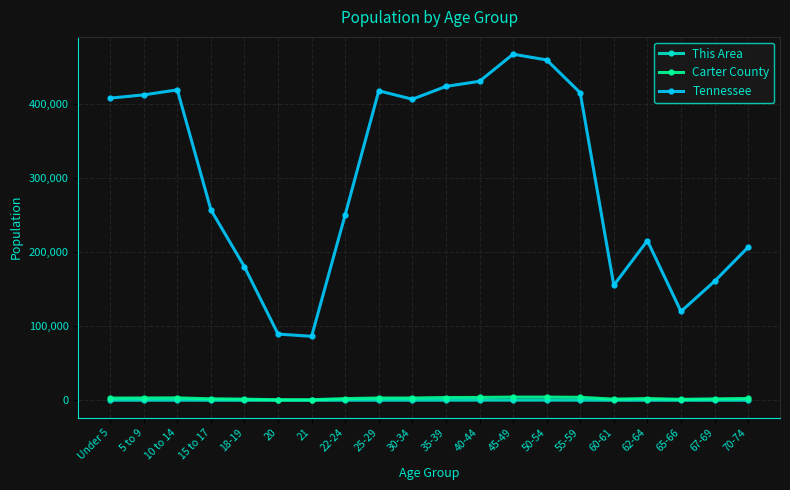

True or false: Tennessee and This Area intersect in this chart.

False